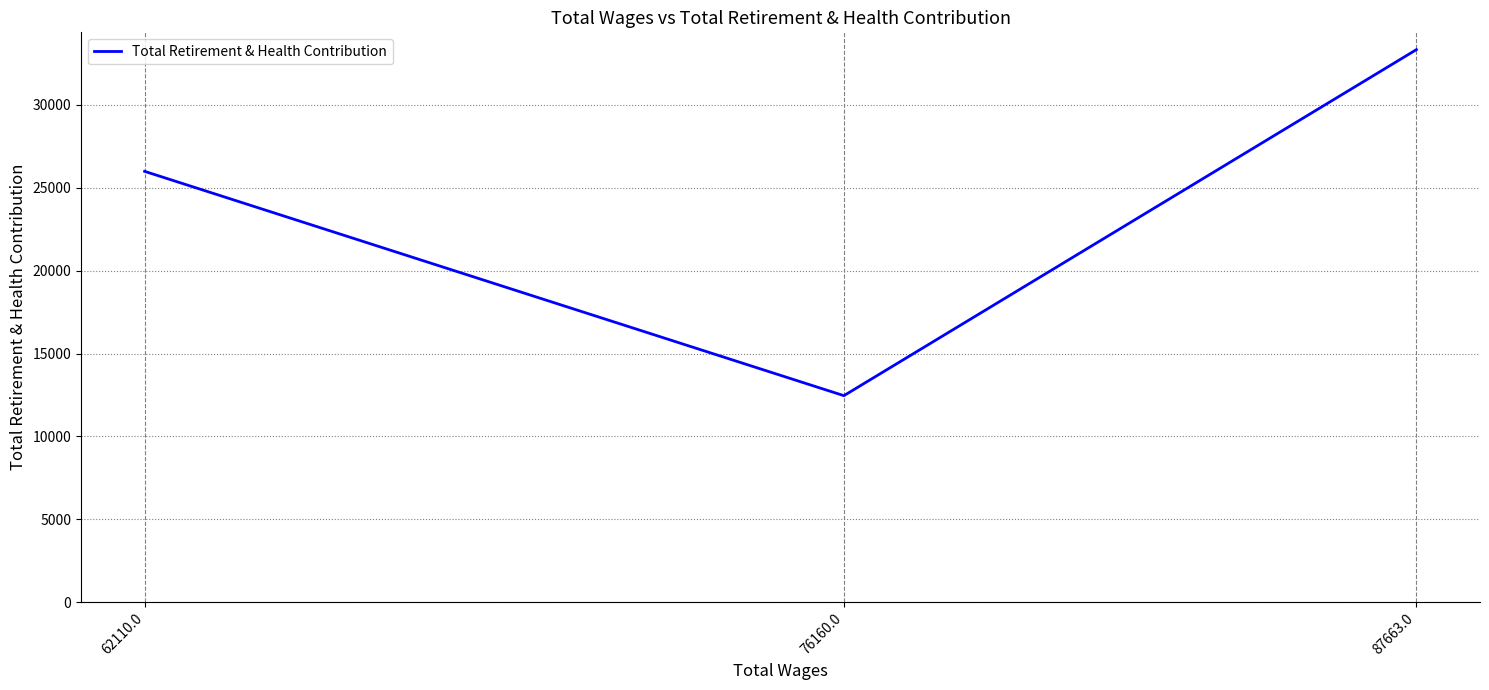

Reading left to right, transcribe all the data shown in this chart.

87663.0=33332	76160.0=12459	62110.0=25990